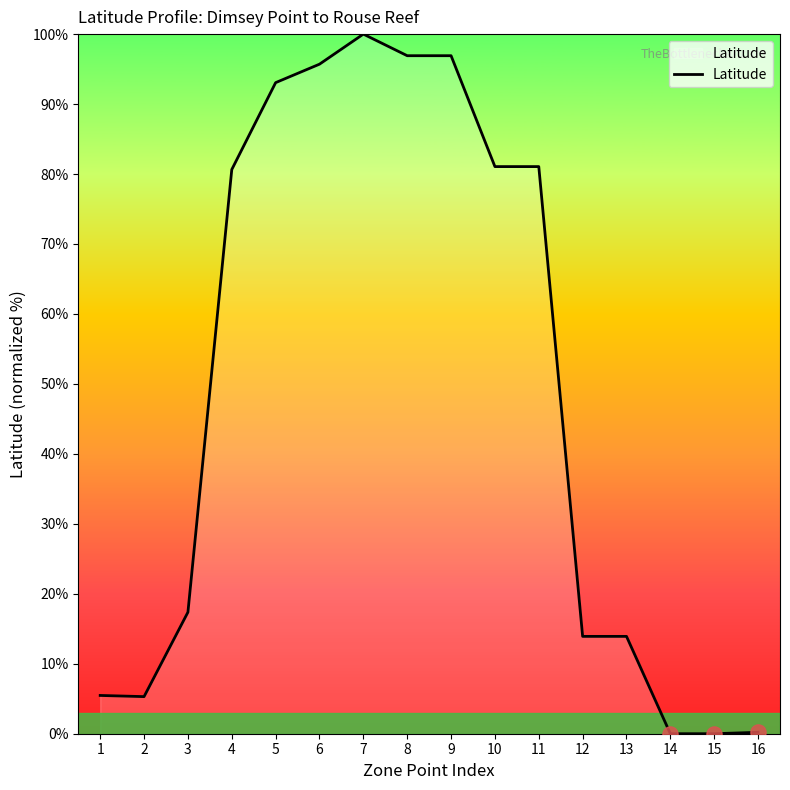

What is the change in value from 10 to 15?

-81.1